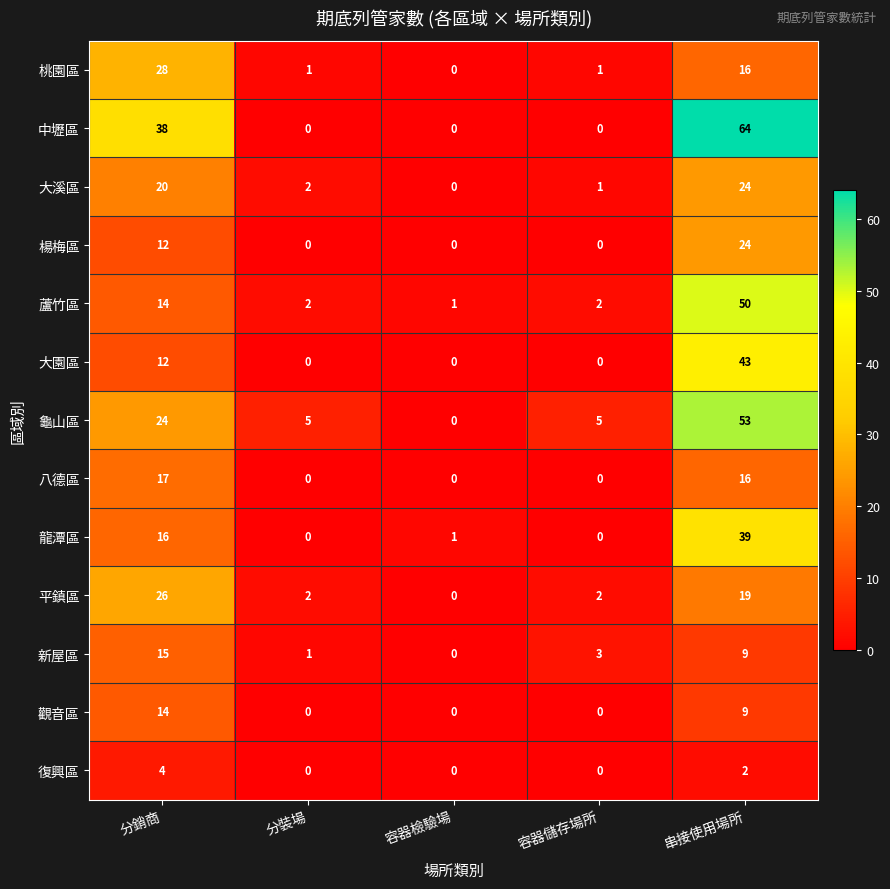

The 復興區 series shows 0 at 分裝場. True or false?

True